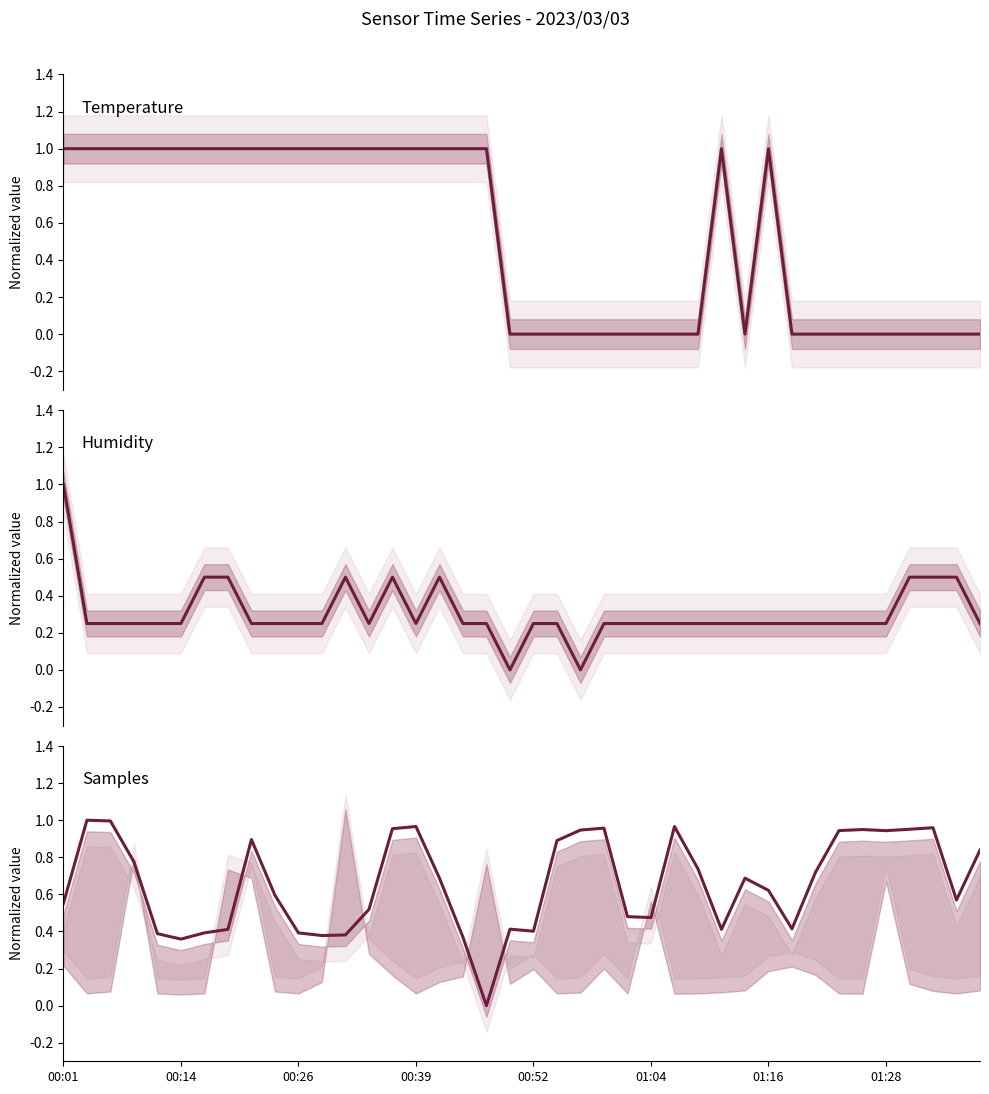

What is the difference between the second highest and minimum values in the Humidity (norm) series?

0.5